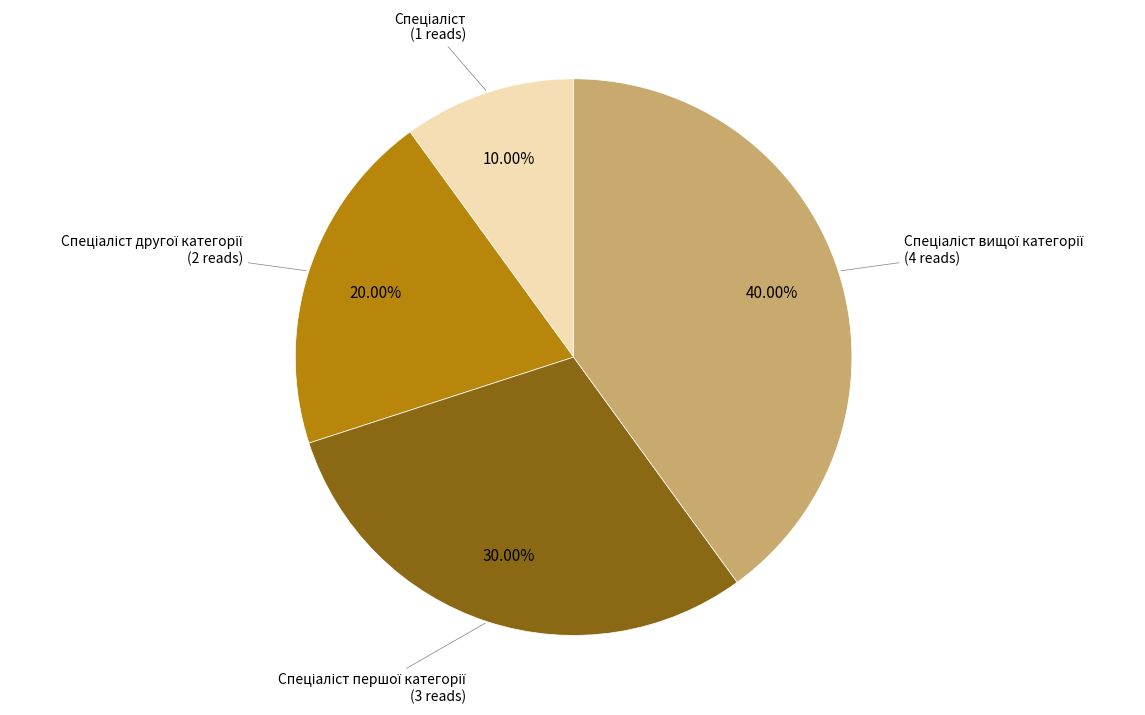

Does any single category account for the majority?

No